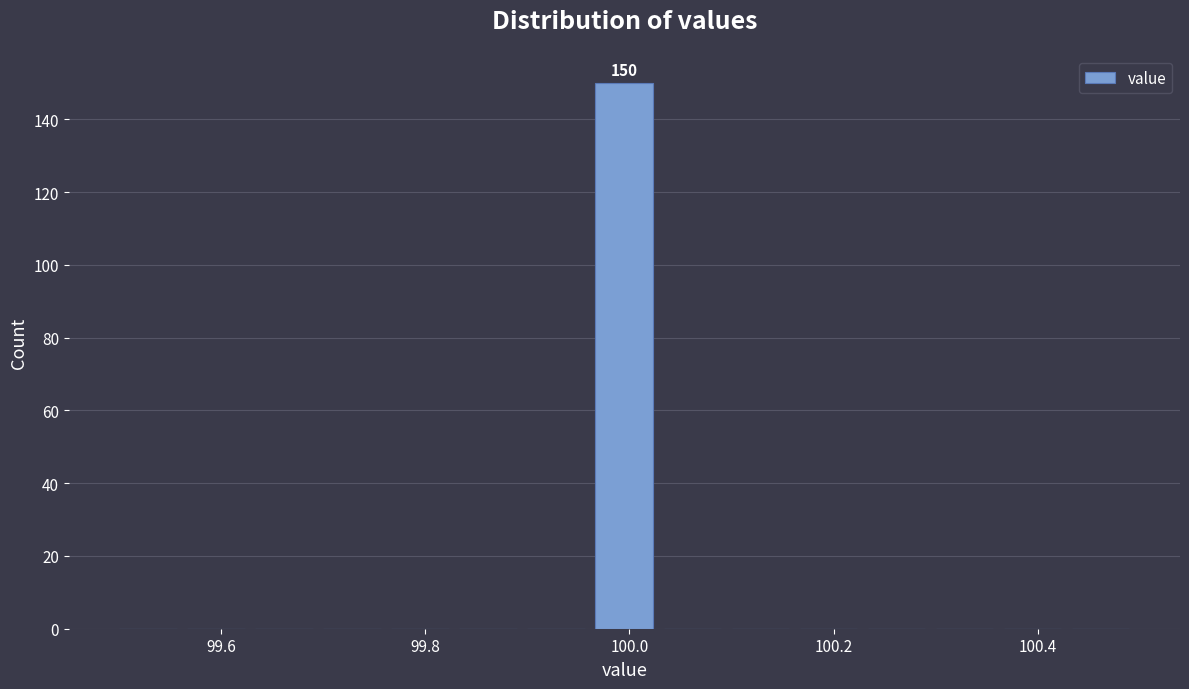

Read against the x-axis, roughly where is the centre of the tallest bar?

100.00